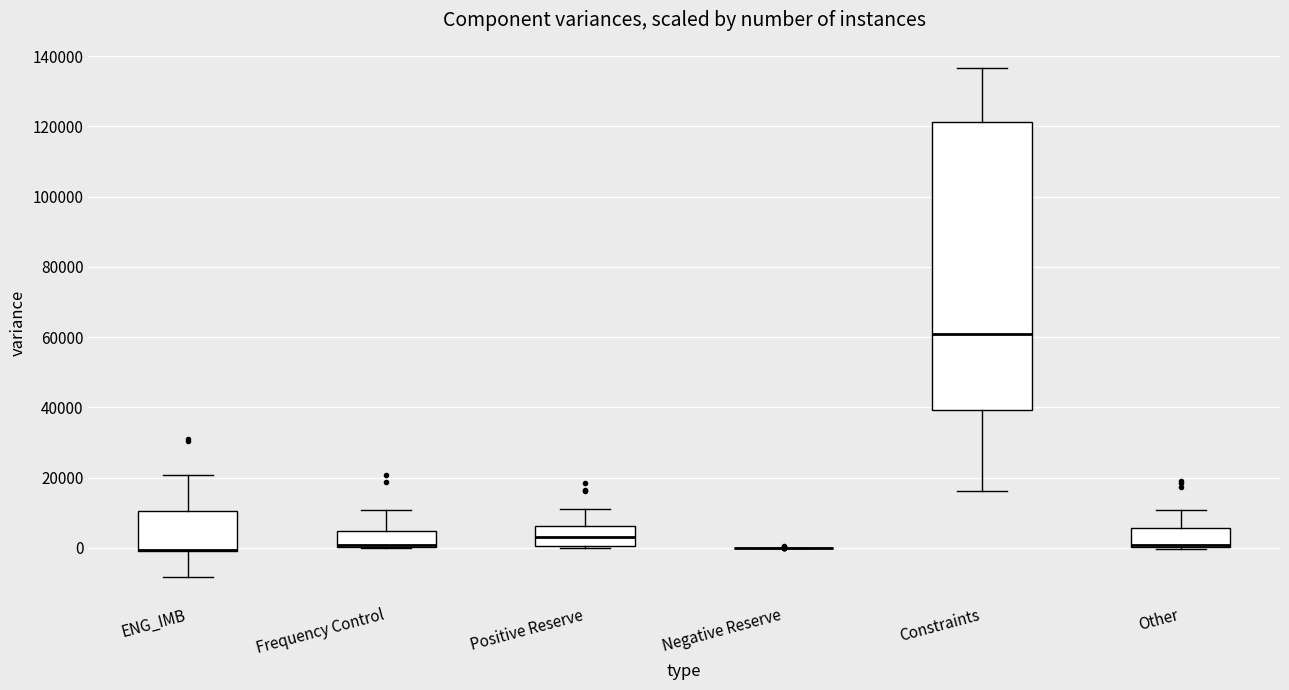

Reading left to right, transcribe this box plot: for each box, give where its median line is, the range the box spans, and where its two whiskers end, as read against the y-axis. The values are not printed on the chart, so give them approximately, as read against the axis.

ENG_IMB: median 0 (drawn on the box's lower edge), box -2000 to 10000, whiskers -8000 to 20000
Frequency Control: median 0 (drawn on the box's lower edge), box 0 to 4000, whiskers 0 to 10000
Positive Reserve: median 4000, box 0 to 6000, whiskers 0 (just below the box's lower edge) to 12000
Negative Reserve: box collapsed to a line at 0, whiskers 0 to 0
Constraints: median 60000, box 40000 to 122000, whiskers 16000 to 136000
Other: median 0 (drawn on the box's lower edge), box 0 to 6000, whiskers 0 (just below the box's lower edge) to 10000